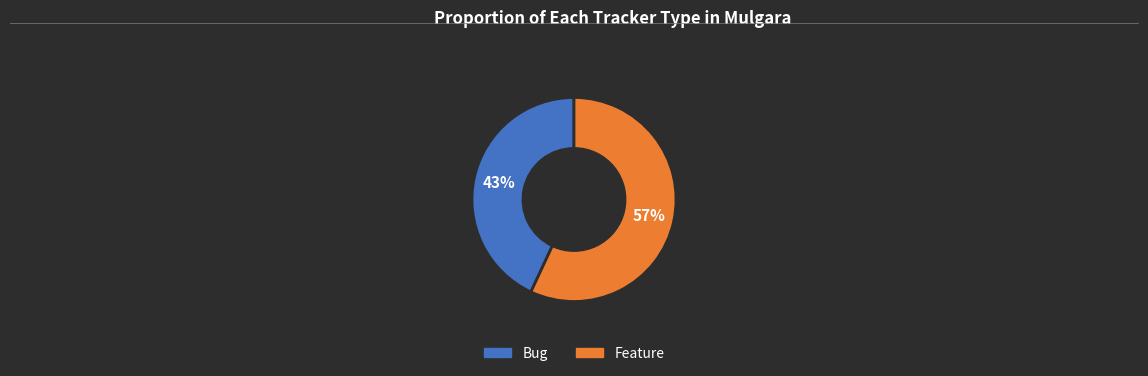

Does any single category account for the majority?

Yes